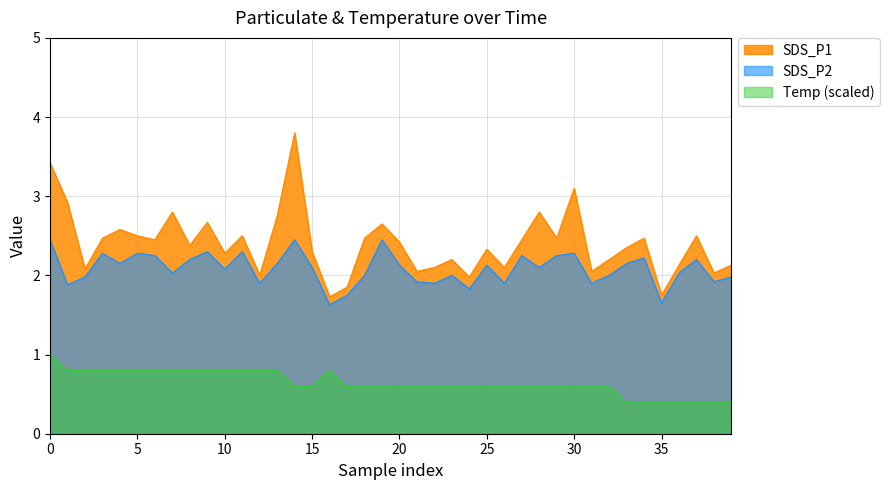

What is the label of the 15th point from the left?

14